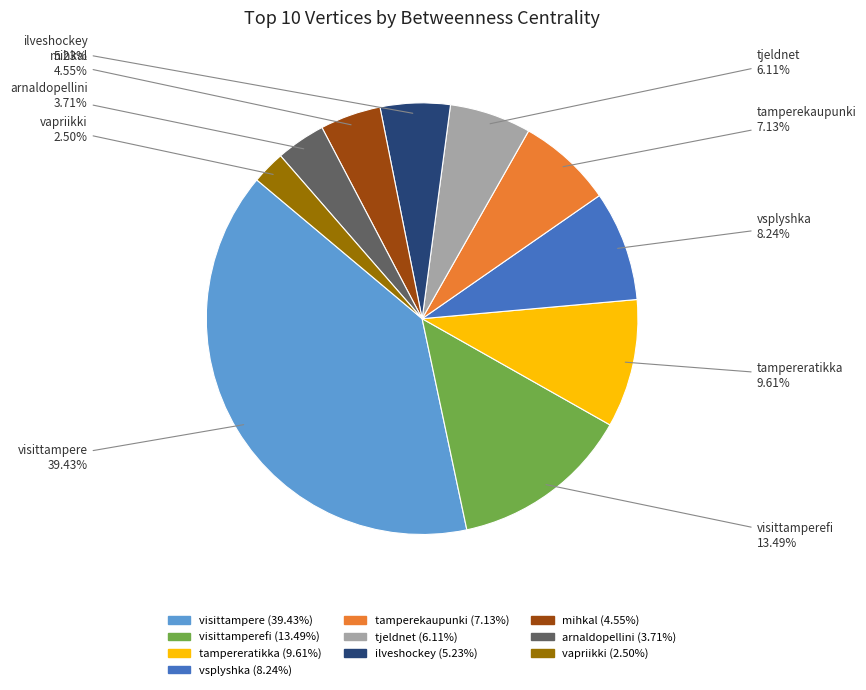

Is there a majority slice in this chart?

No